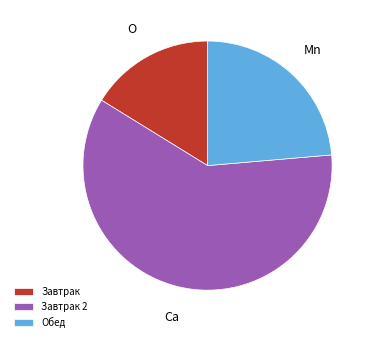

Do Обед and Завтрак together represent more than half of the pie?

No